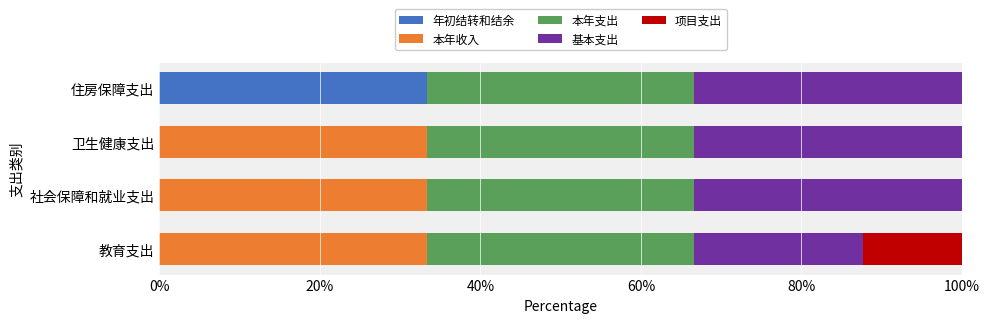

What is the total value across all series at 卫生健康支出?

100.0